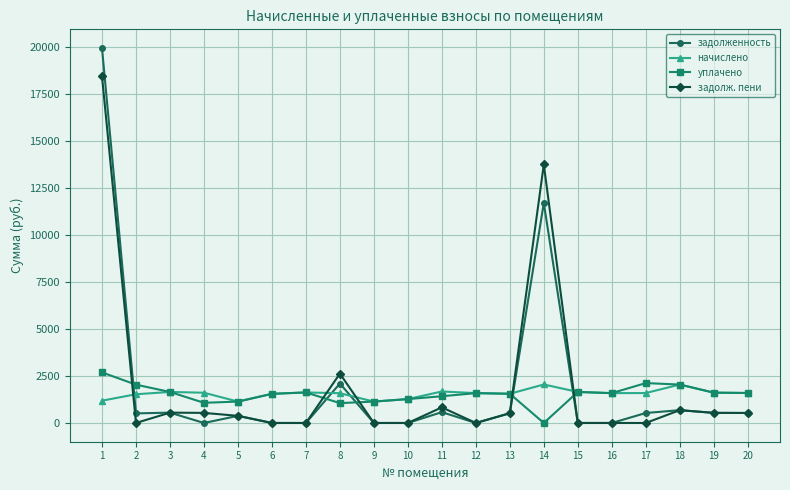

After their last crossing, which series has the higher values: задолж. пени or уплачено?

уплачено